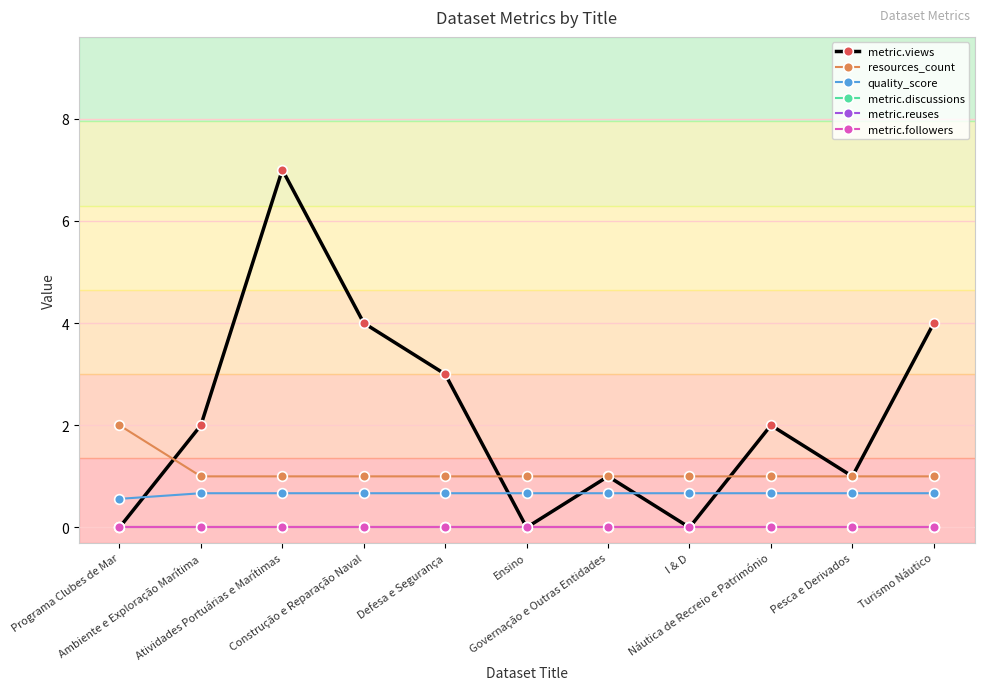

What is the label of the 7th point from the left?

Governação e Outras Entidades